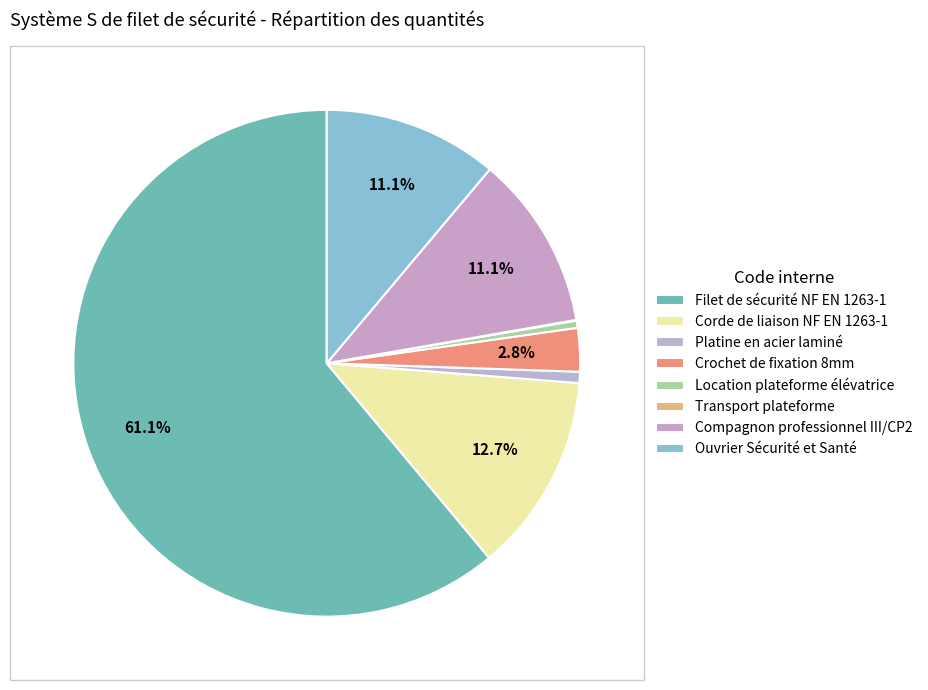

Count the number of slices in the pie.

8